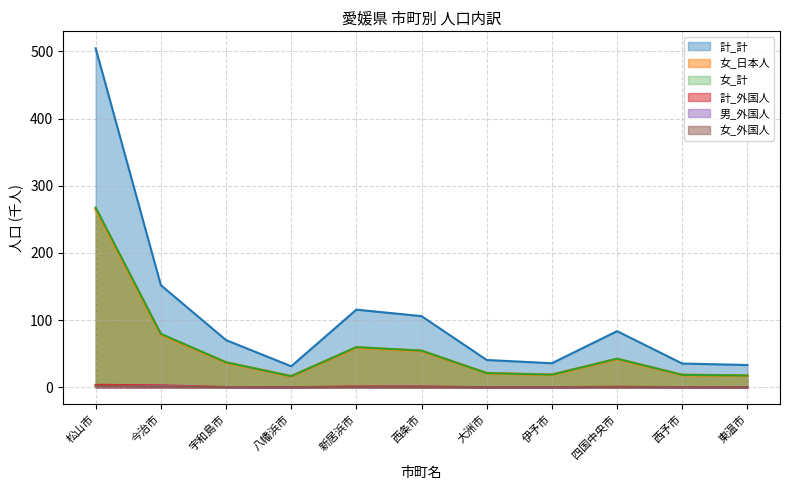

Count the number of data series in this chart.

6